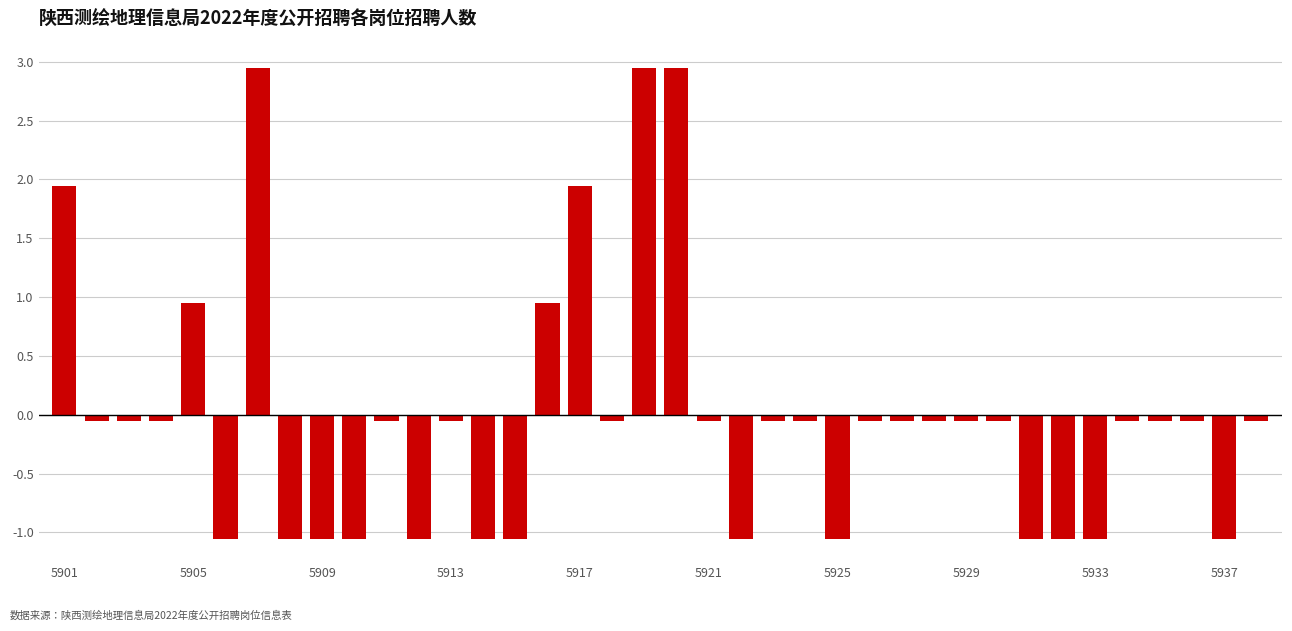

How many series are shown in this chart?

1